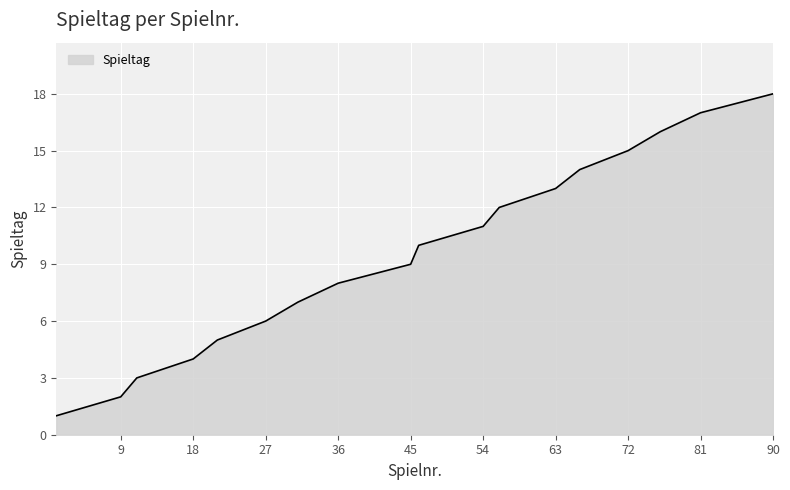

How many lines are shown in the chart?

1